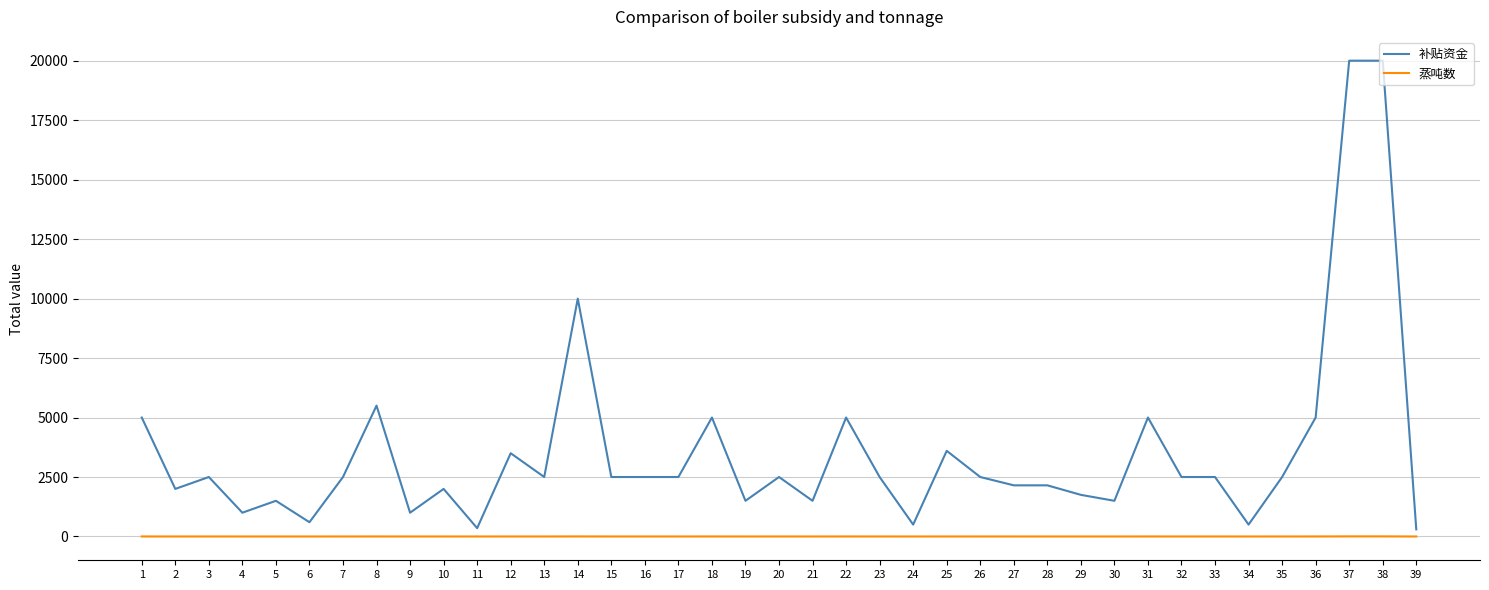

What is the highest value of the 补贴资金 series?

20000.0